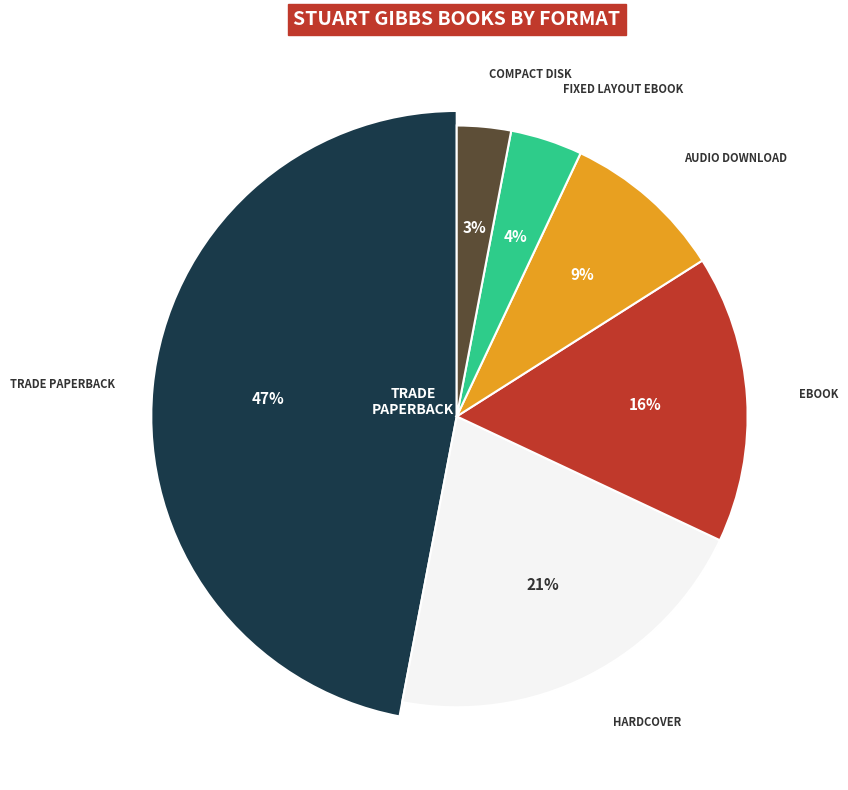

To the nearest percent, what portion does Trade Paperback represent?

47%